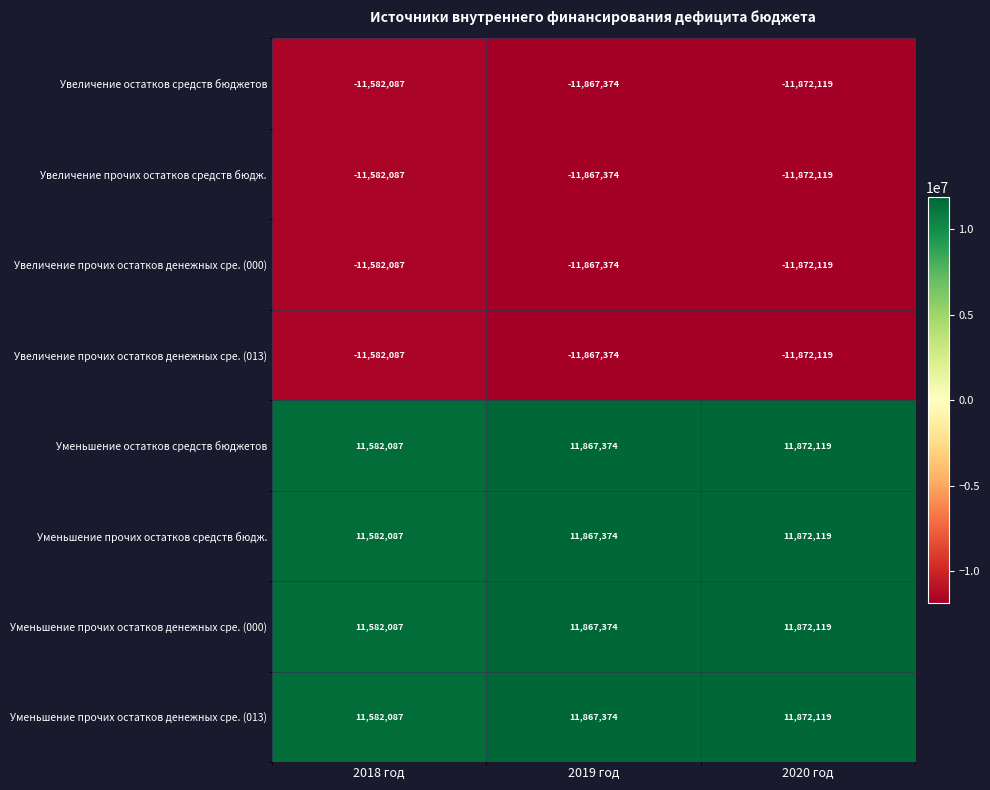

Which category has the lowest value across all series?

2018 год